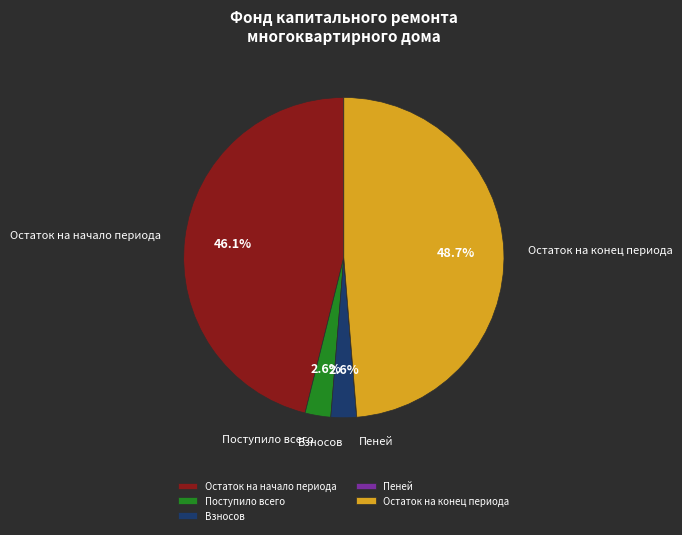

Which has a higher value, Остаток на начало периода or Взносов?

Остаток на начало периода